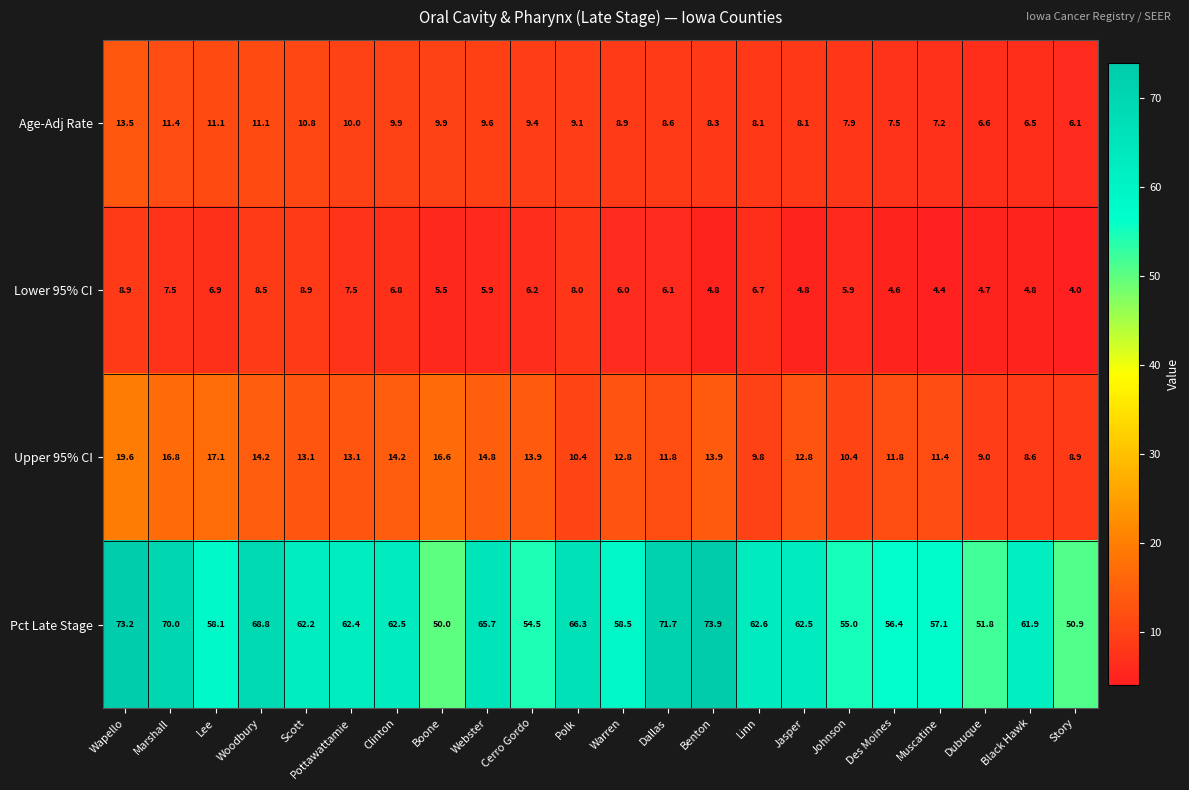

At which category does the chart reach its peak across all series?

Benton